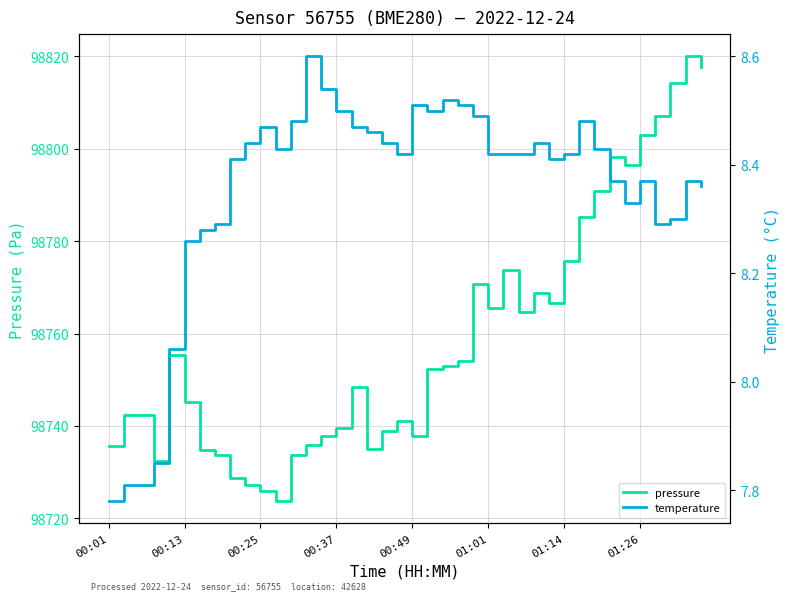

Reading right to left, what are all the values shown in this chart?

pressure: 98817.6	98820.0	98814.2	98807.1	98802.9	98796.4	98798.3	98790.8	98785.3	98775.6	98766.7	98768.8	98764.8	98773.8	98765.6	98770.6	98754.0	98752.9	98752.4	98737.7	98741.1	98738.9	98735.1	98748.4	98739.6	98737.9	98735.9	98733.7	98723.8	98725.8	98727.2	98728.7	98733.8	98734.9	98745.2	98755.4	98732.4	98742.3	98742.3	98735.6
temperature: 8.4	8.4	8.3	8.3	8.4	8.3	8.4	8.4	8.5	8.4	8.4	8.4	8.4	8.4	8.4	8.5	8.5	8.5	8.5	8.5	8.4	8.4	8.5	8.5	8.5	8.5	8.6	8.5	8.4	8.5	8.4	8.4	8.3	8.3	8.3	8.1	7.8	7.8	7.8	7.8